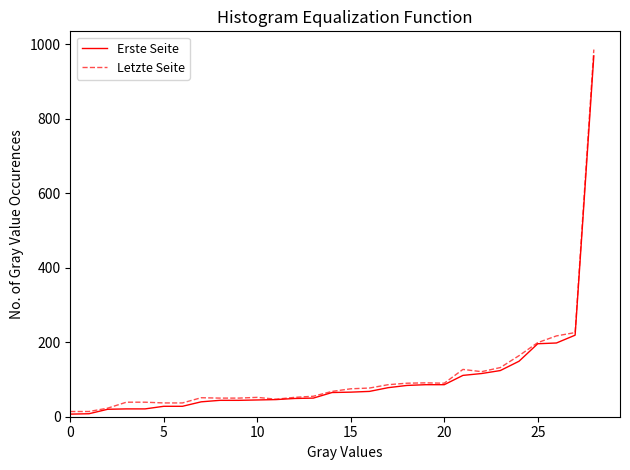

What is the minimum value shown in the chart?

7